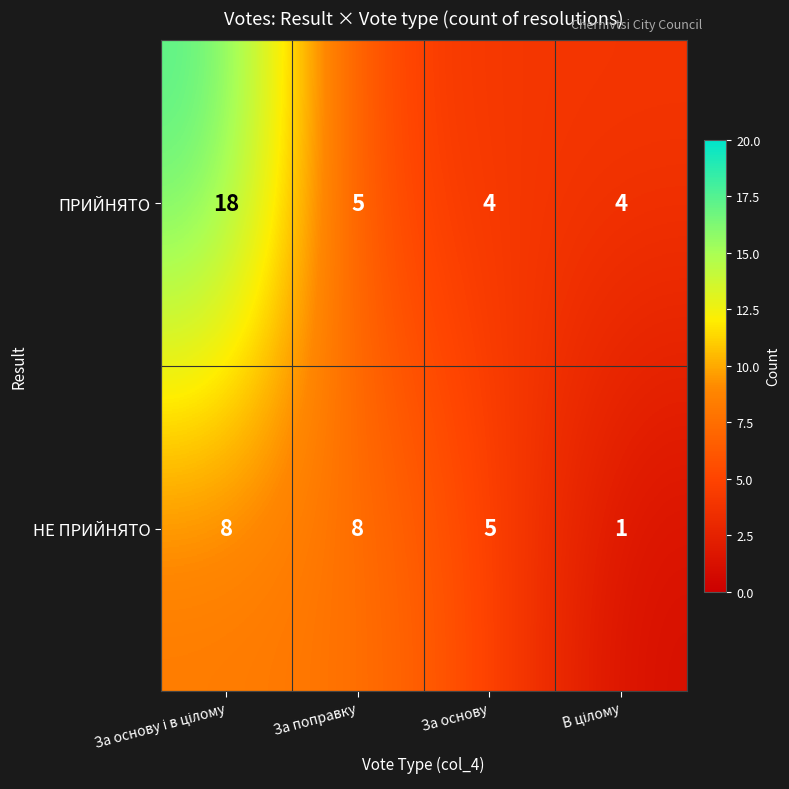

At which label is НЕ ПРИЙНЯТО closest to 4?

За основу